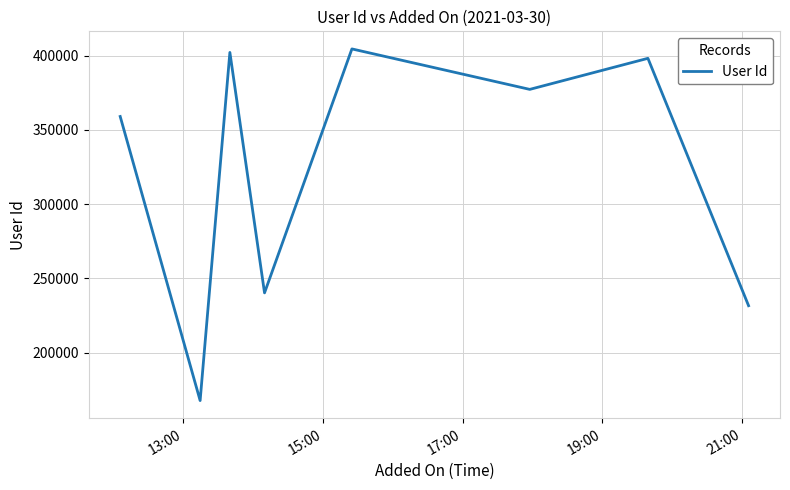

What is the maximum value shown in the chart?

404610